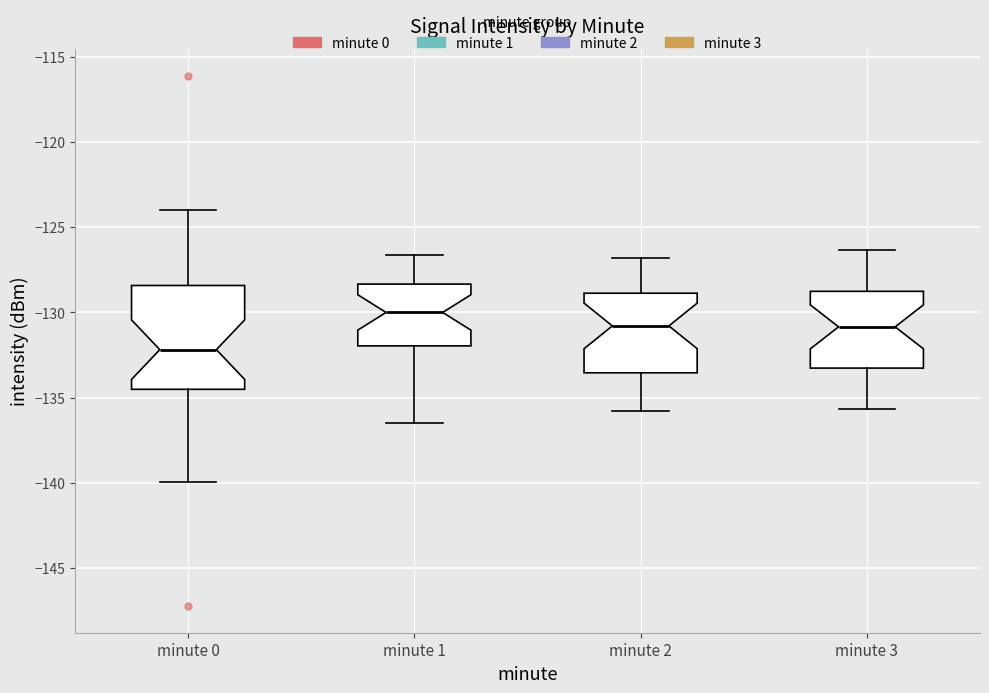

Comparing the boxes themselves (not the whiskers), which one is the tallest?

minute 0